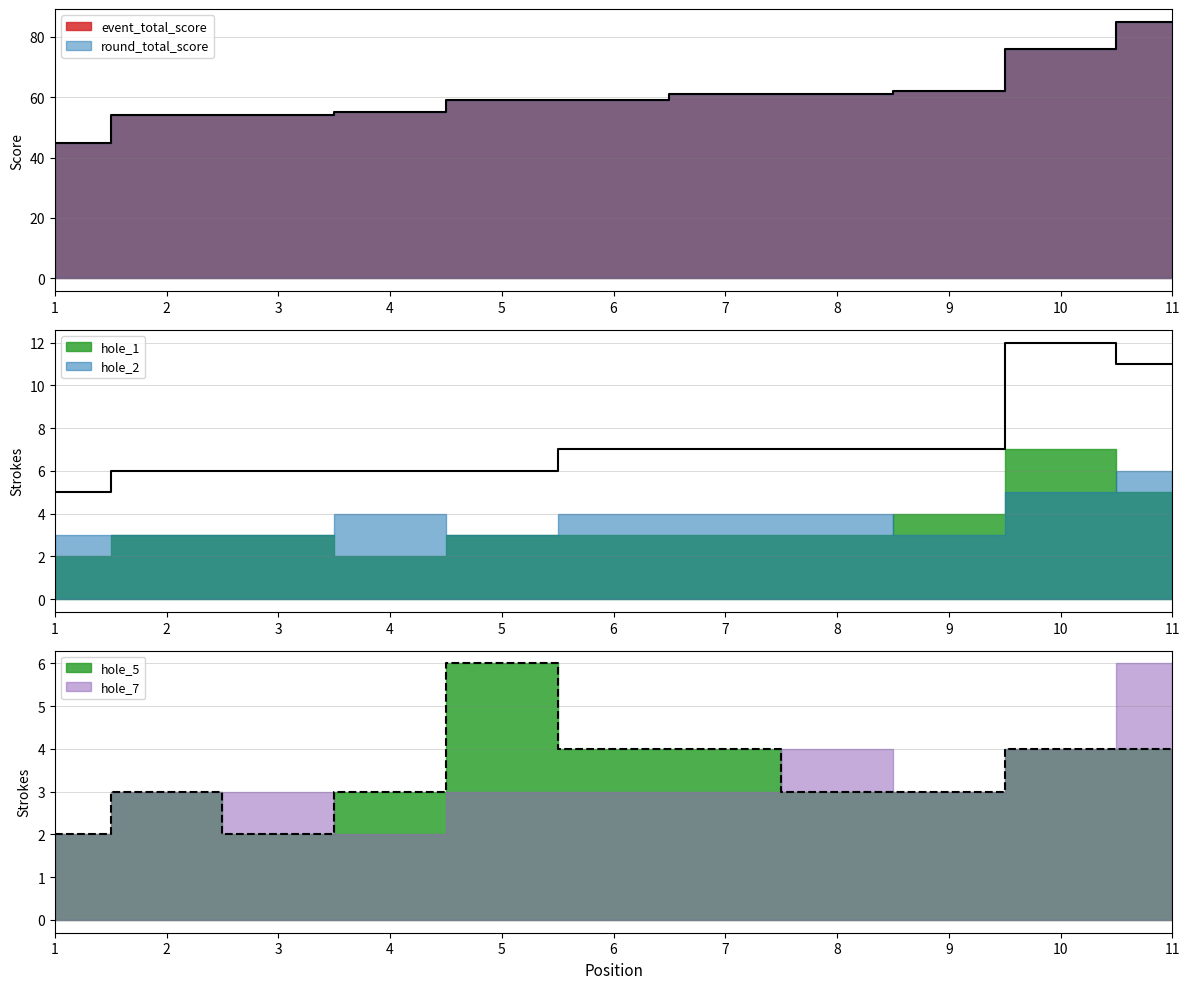

What is the sum of the hole_5 values at 8 and 1?

5